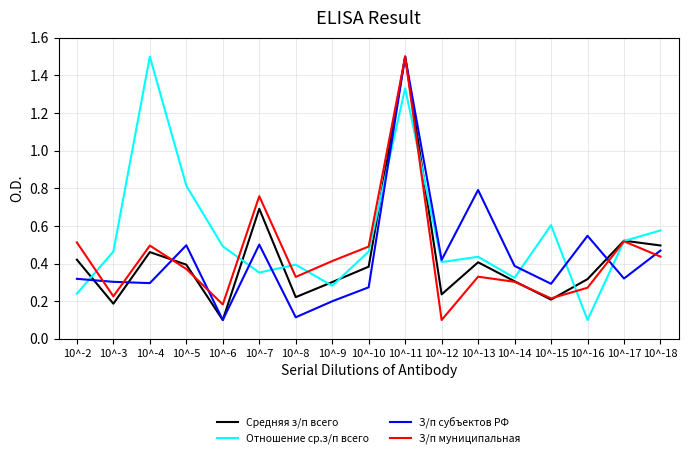

Does the chart display data point markers on the line(s)?

No